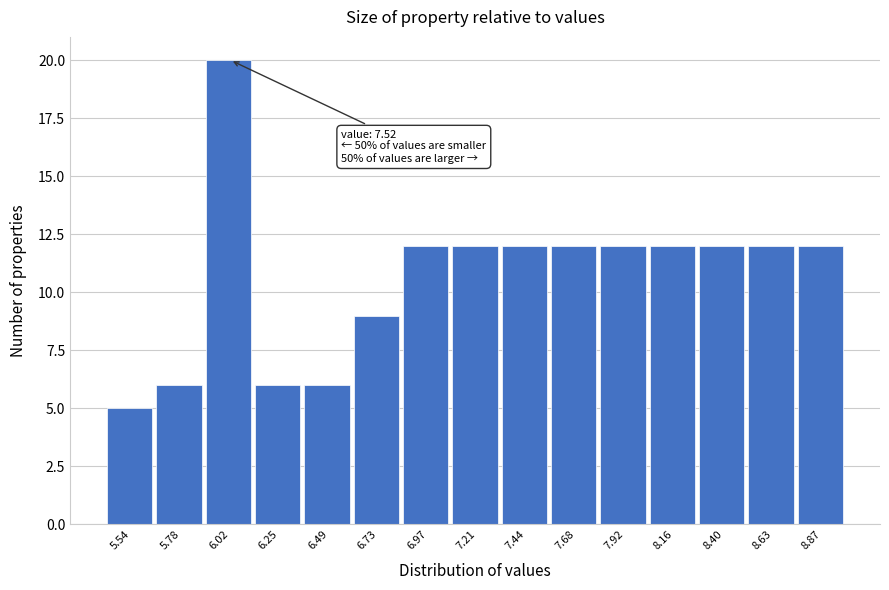

Reading left to right, list all the values displayed in this chart.

5.54=5	5.78=6	6.02=20	6.25=6	6.49=6	6.73=9	6.97=12	7.21=12	7.44=12	7.68=12	7.92=12	8.16=12	8.40=12	8.63=12	8.87=12